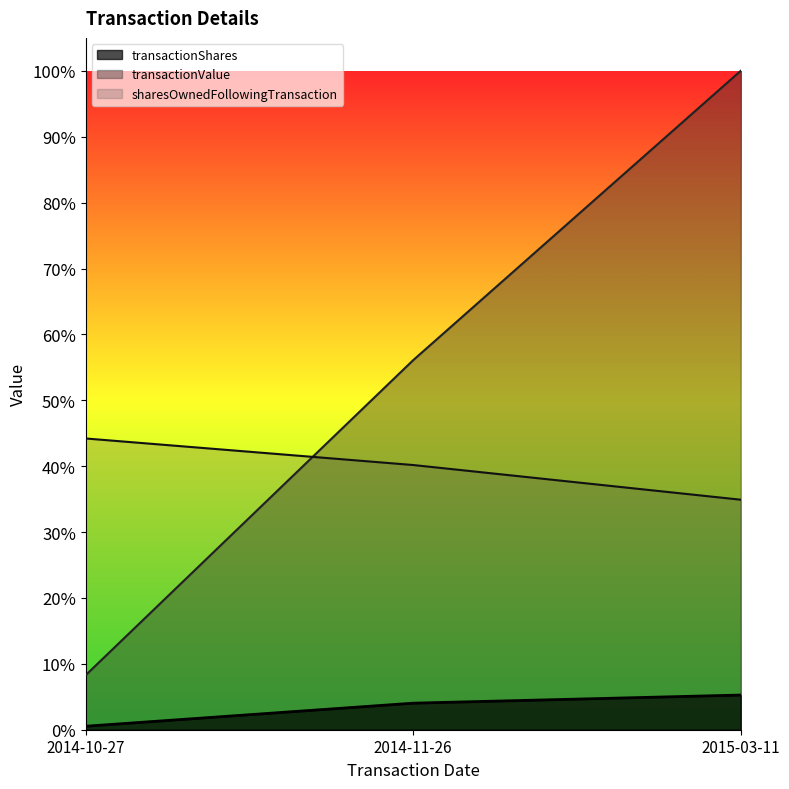

At which label does sharesOwnedFollowingTransaction reach its peak?

2015-03-11